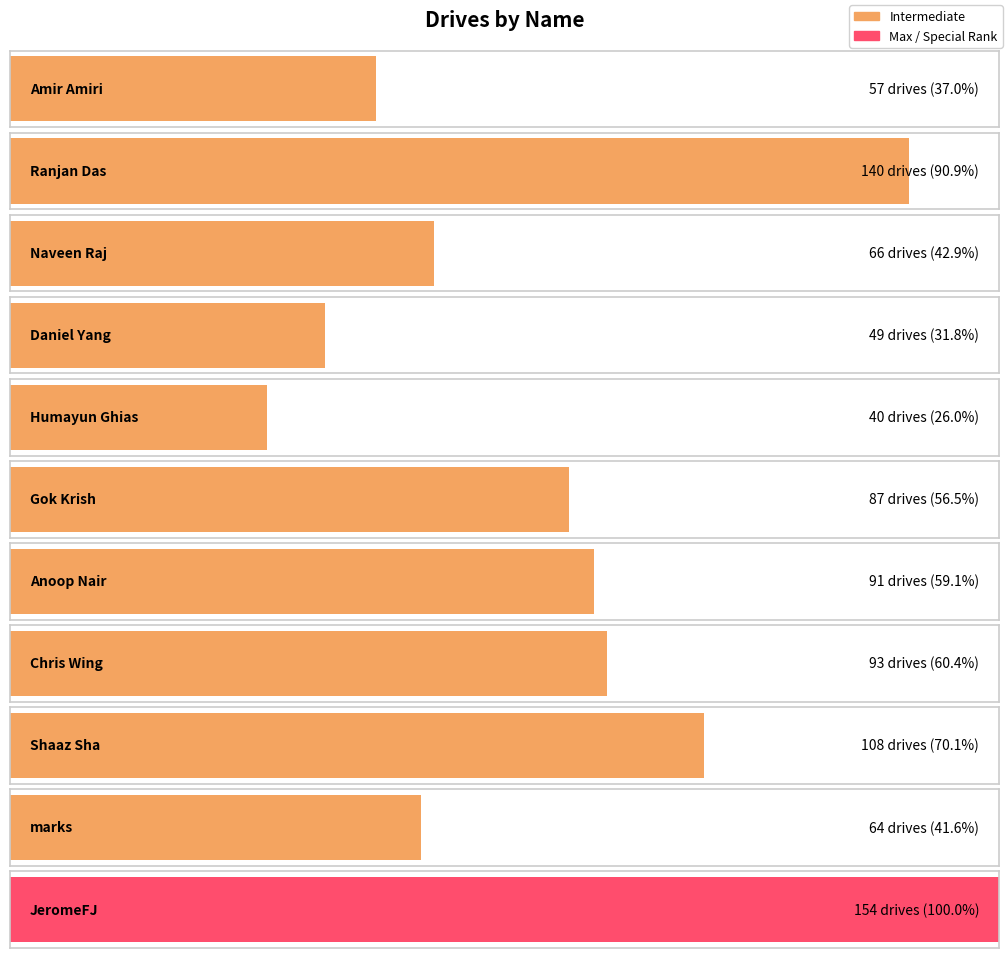

The value at JeromeFJ is 154. True or false?

True